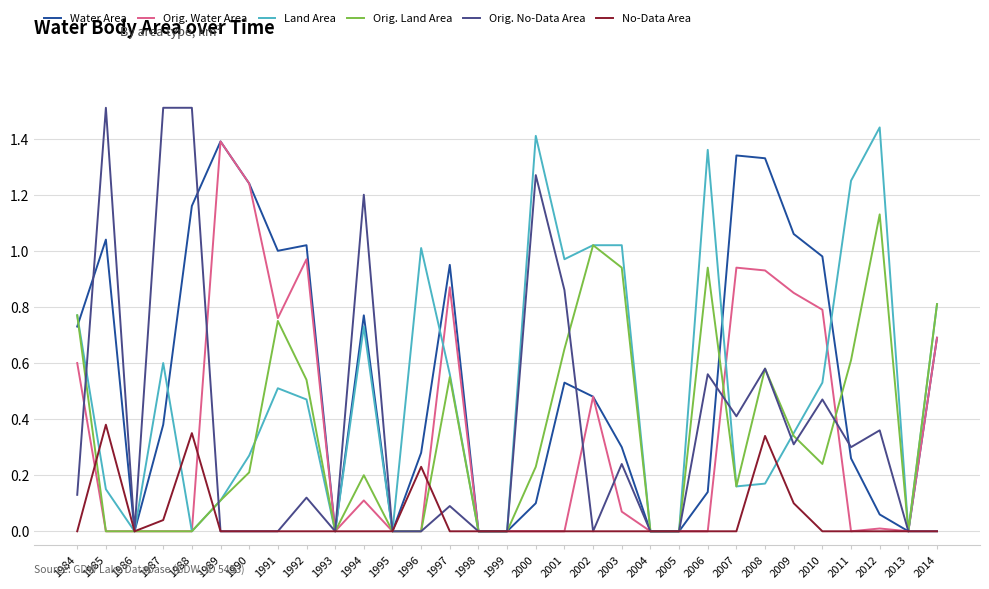

Is the value of Land Area at 1986 greater than the value of Orig. No-Data Area at 2012?

No